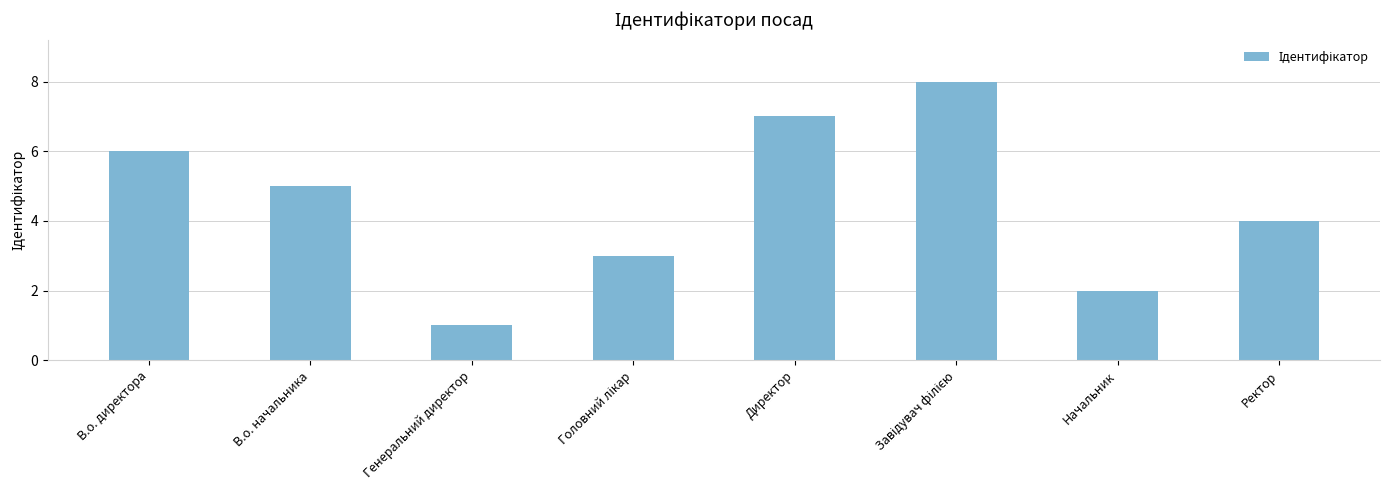

How many data points are less than 5?

4